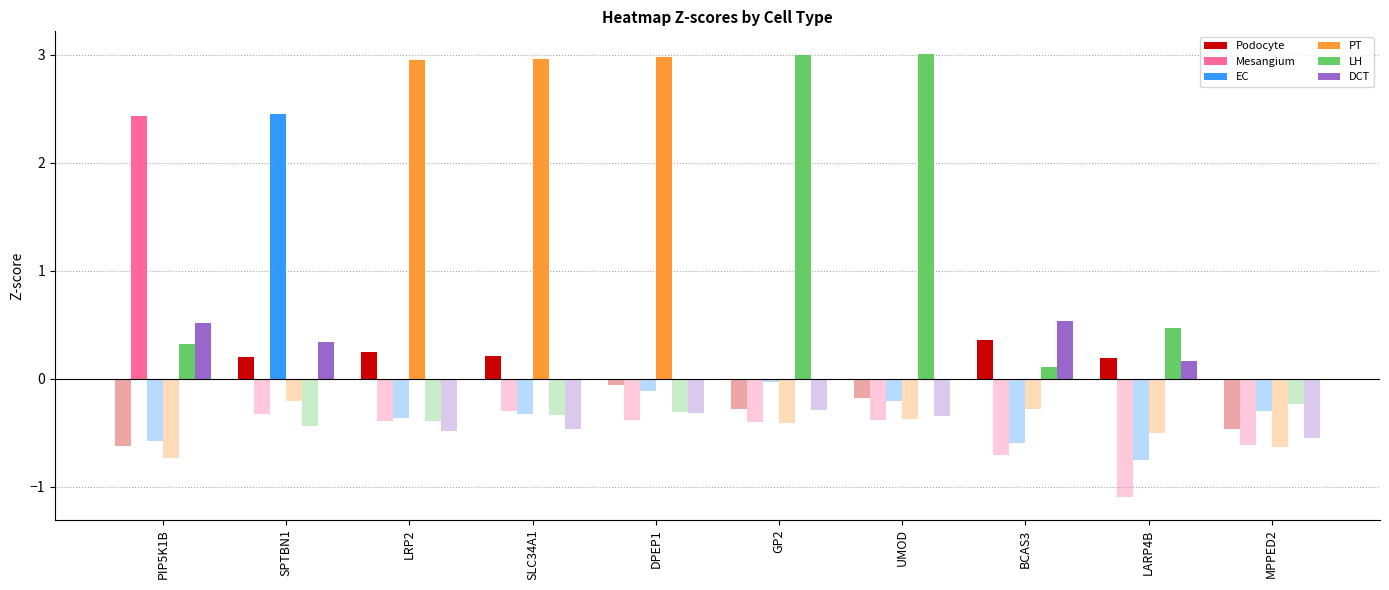

Are the bars horizontal?

No